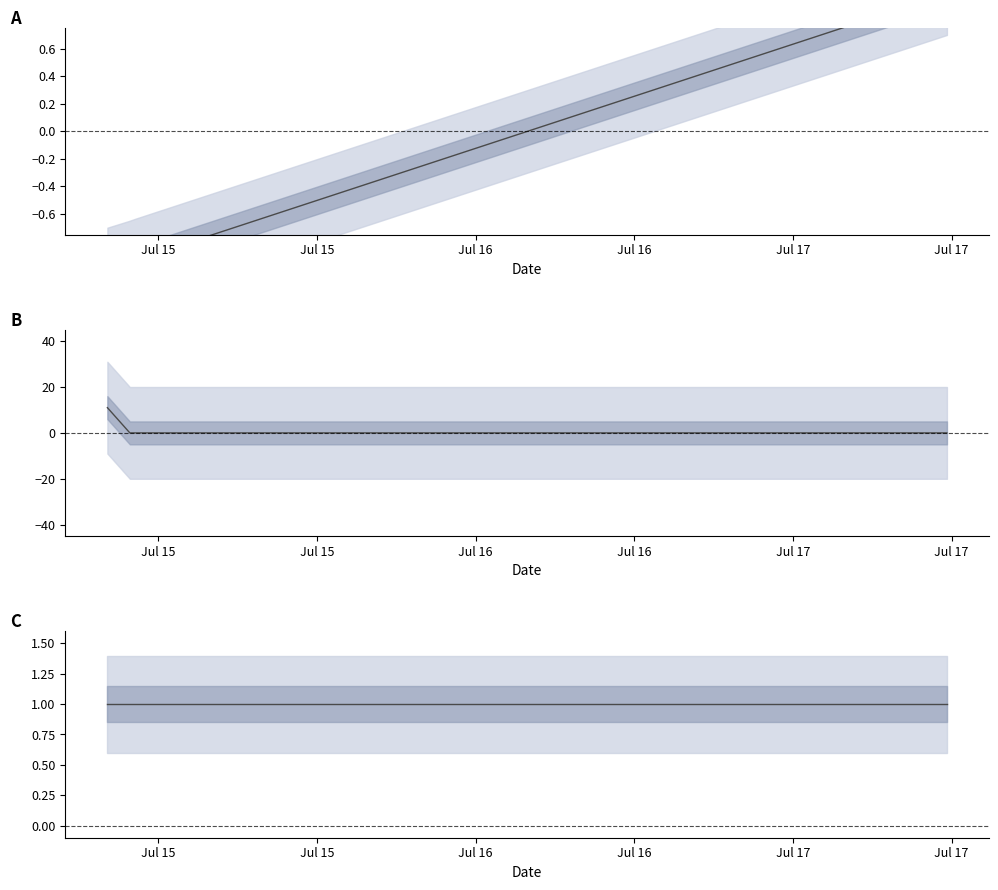

How many values in Height line are below zero?

3